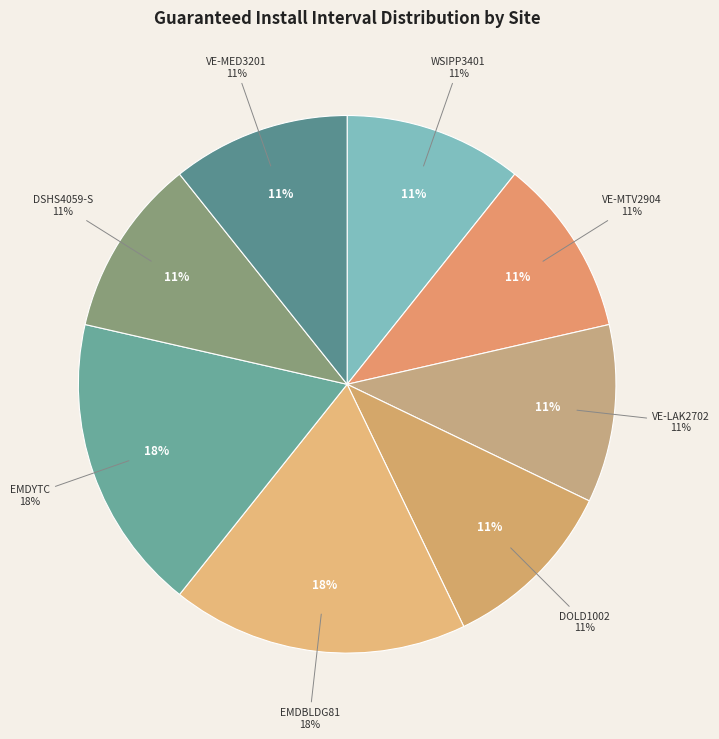

Which category has the biggest portion of the pie?

EMDBLDG81